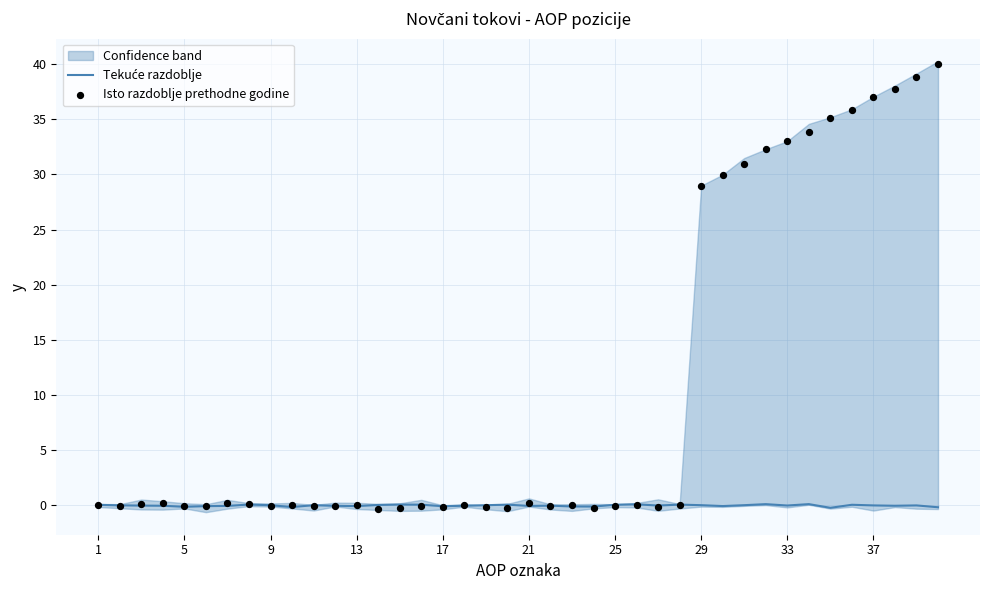

At how many categories does at least one series exceed 21?

12